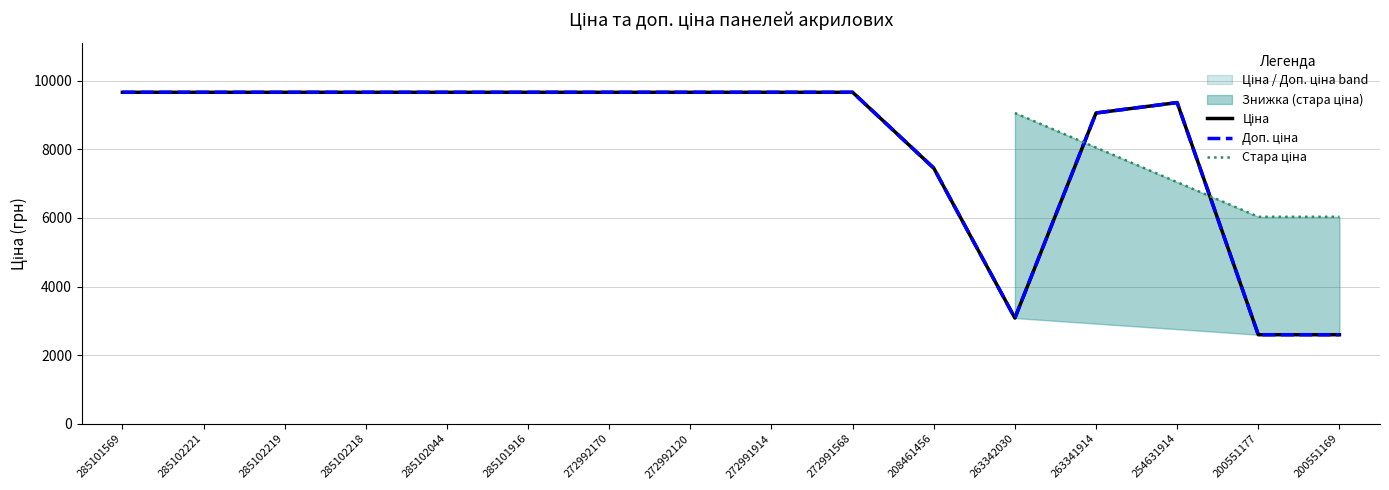

How many data points in Ціна are less than 9664?

6